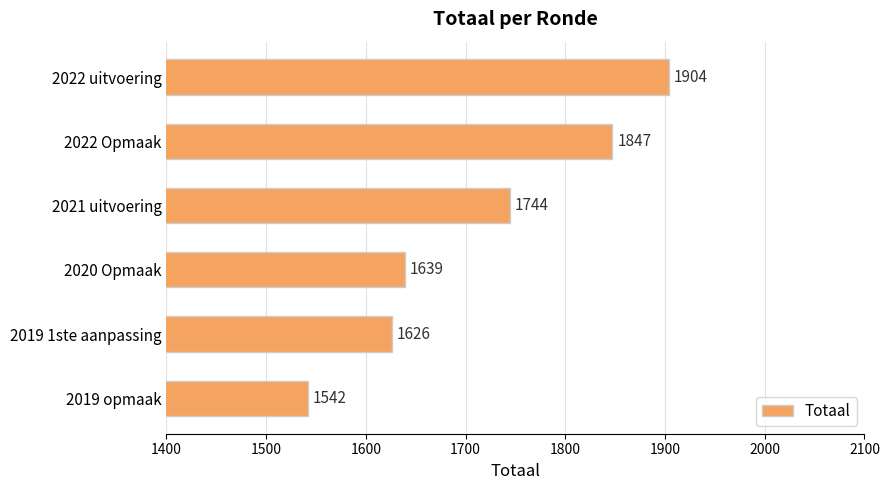

What is the difference between the maximum and second lowest values?

278